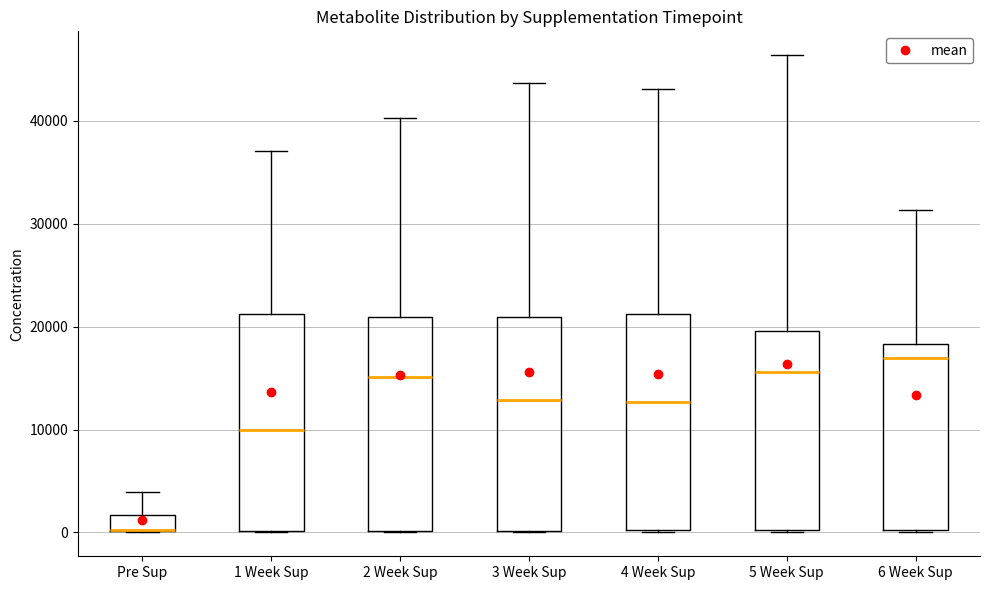

Reading left to right, transcribe this box plot: for each box, give where its median line is, the range the box spans, and where its two whiskers end, as read against the y-axis. The values are not printed on the chart, so give them approximately, as read against the axis.

Pre Sup: median 0 (drawn on the box's lower edge), box 0 to 2000, whiskers 0 to 4000
1 Week Sup: median 10000, box 0 to 21000, whiskers 0 to 37000
2 Week Sup: median 15000, box 0 to 21000, whiskers 0 to 40000
3 Week Sup: median 13000, box 0 to 21000, whiskers 0 to 44000
4 Week Sup: median 13000, box 0 to 21000, whiskers 0 to 43000
5 Week Sup: median 16000, box 0 to 20000, whiskers 0 to 46000
6 Week Sup: median 17000, box 0 to 18000, whiskers 0 to 31000